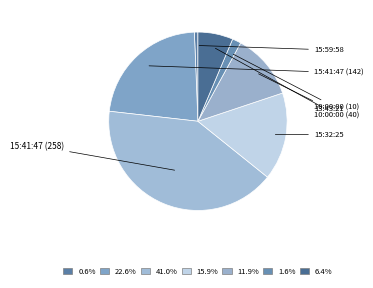

Rank the categories by value from highest to lowest.

15:41:47 (258), 15:41:47 (142), 15:32:25, 13:43:21, 10:00:00 (40), 10:00:00 (10), 15:59:58